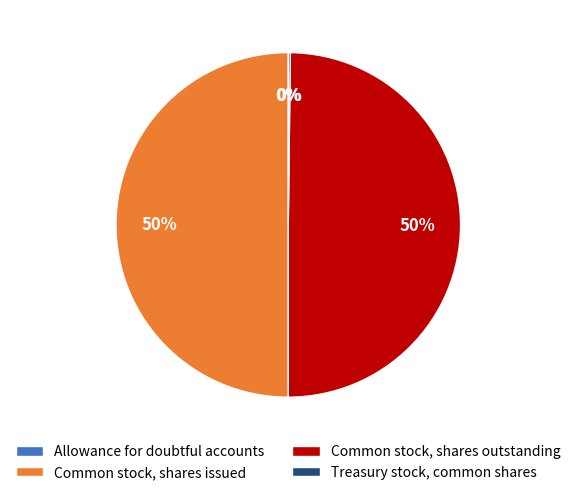

True or false: Common stock, shares issued accounts for 61% of the total.

False